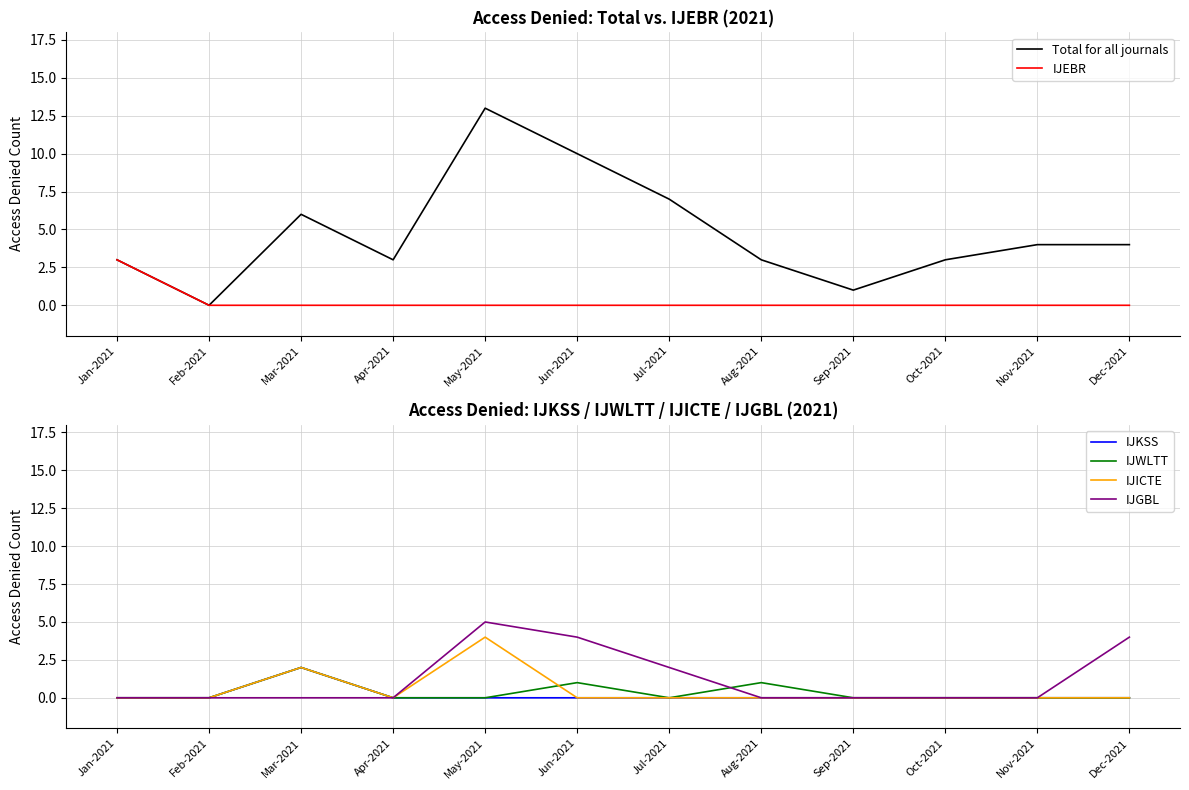

True or false: IJICTE and IJEBR intersect in this chart.

False